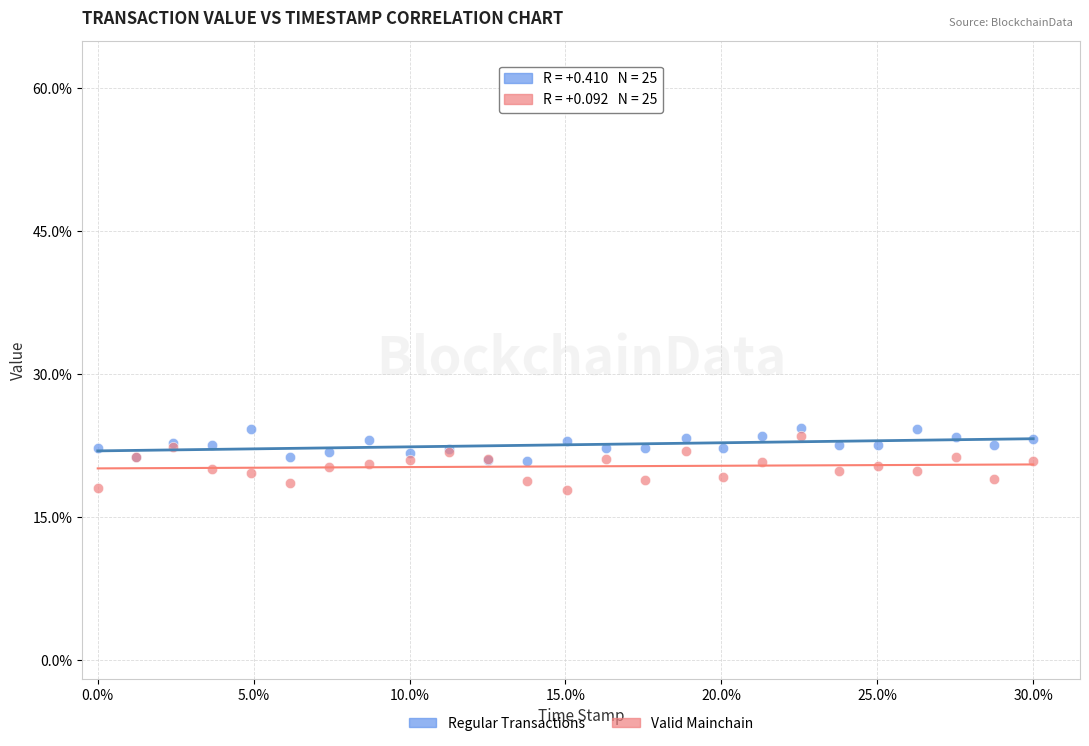

Which series contains the lowest Y value?

Valid Mainchain